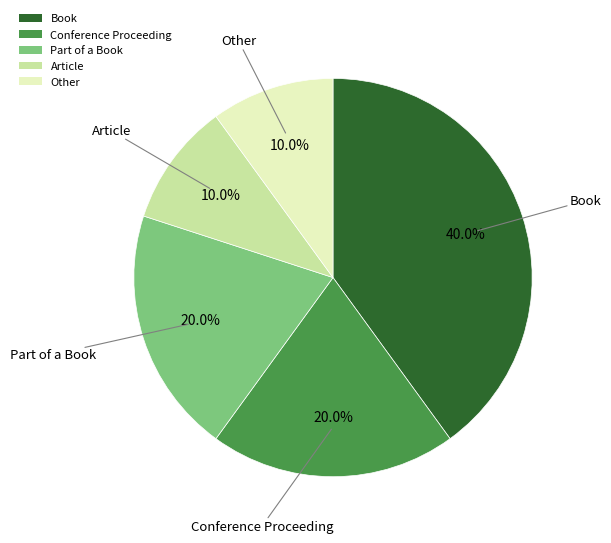

How many segments does this pie chart have?

5